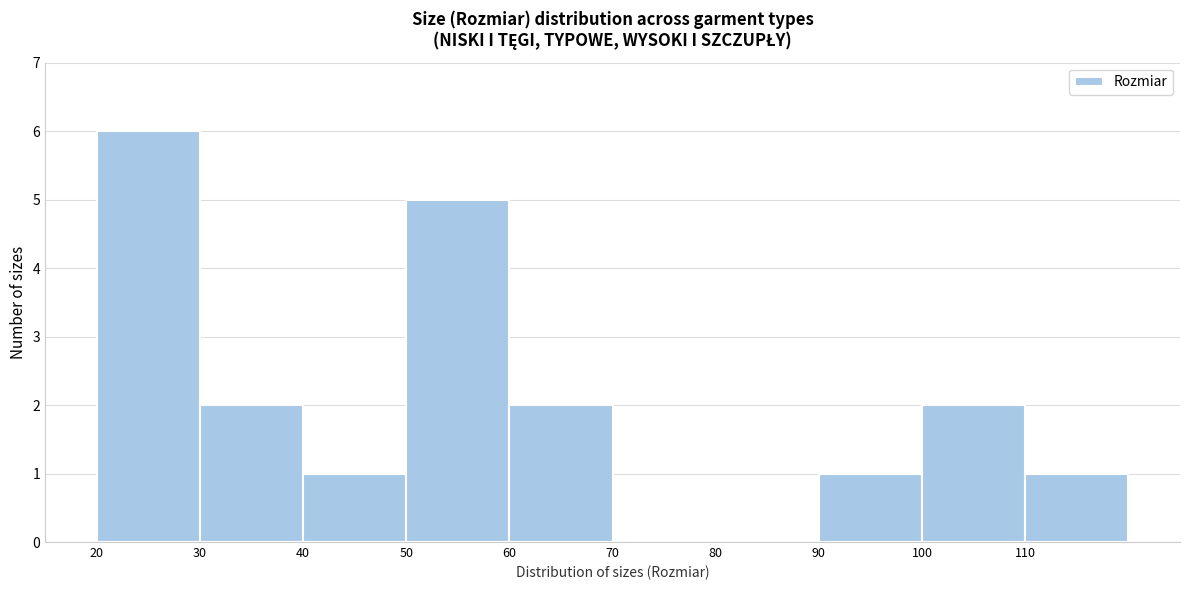

How tall is the bar that spans 100 to 110 on the x-axis? The values are not printed on the chart, so give them approximately, as read against the axis.

2